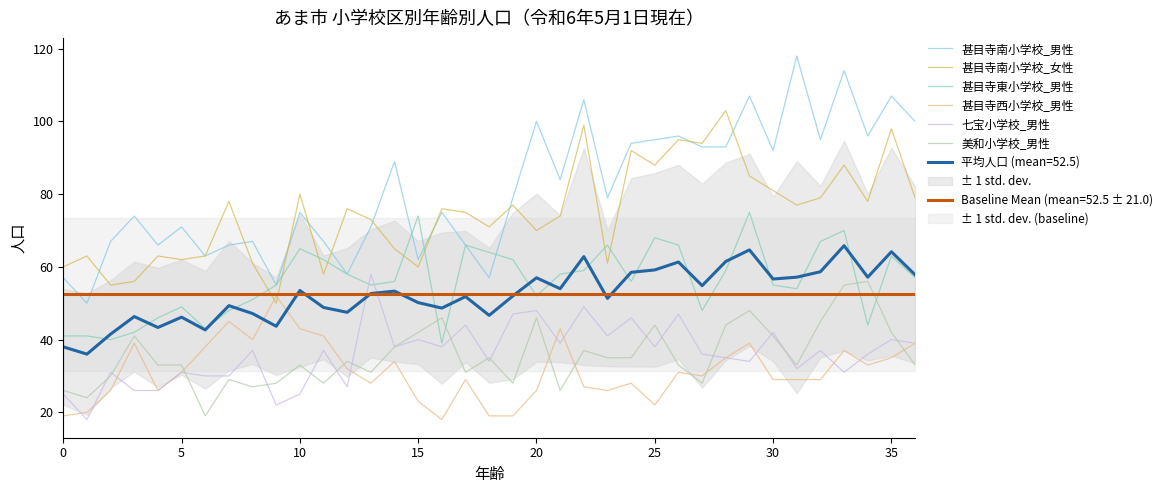

What is the spread (max minus min) of values at 32?

66